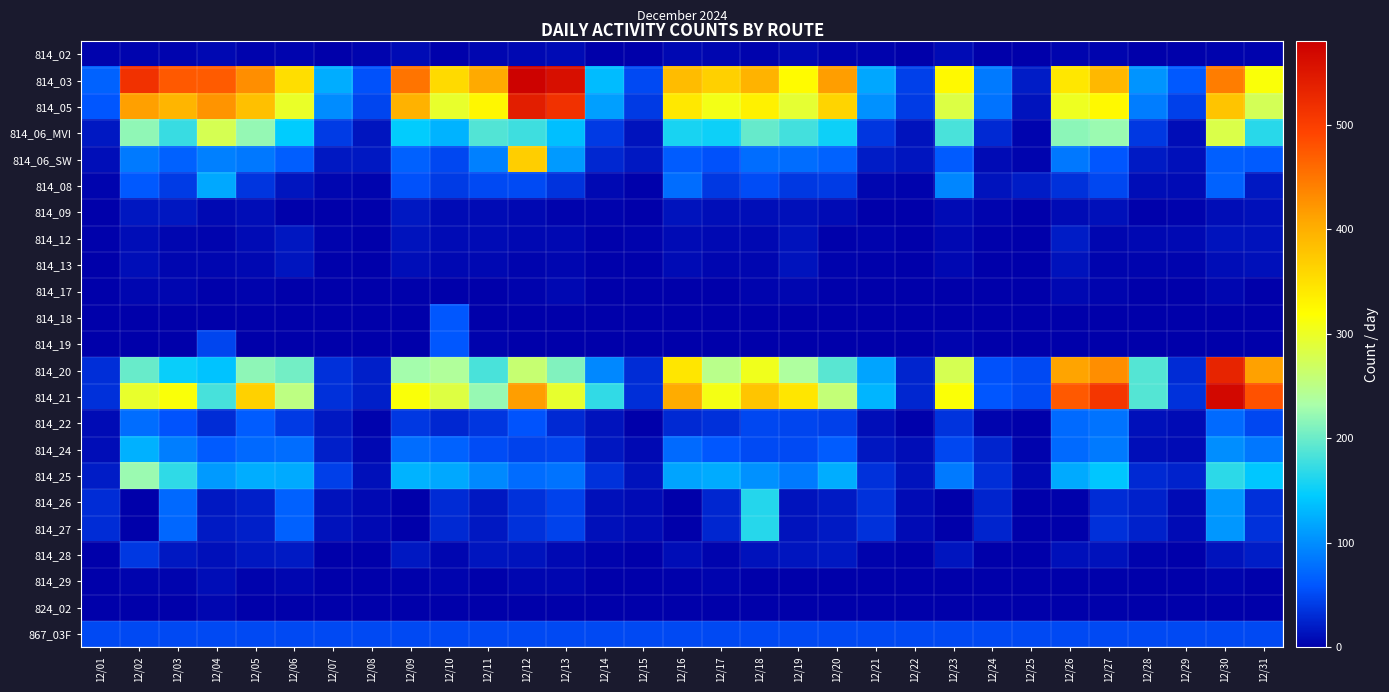

Which series has the largest total across all categories?

814_03